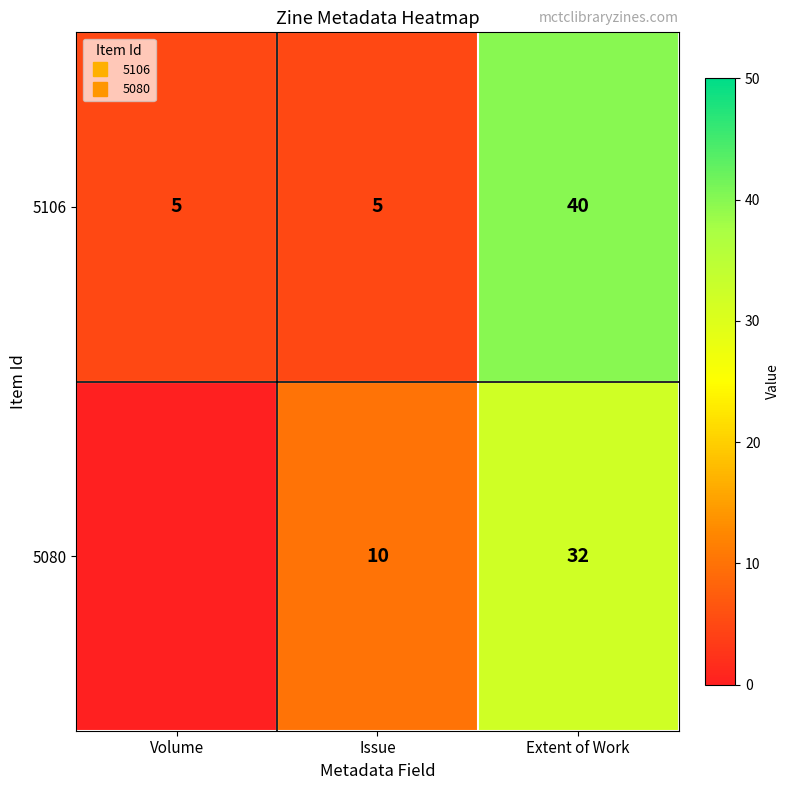

What is the total value across all series at Extent of Work?

72